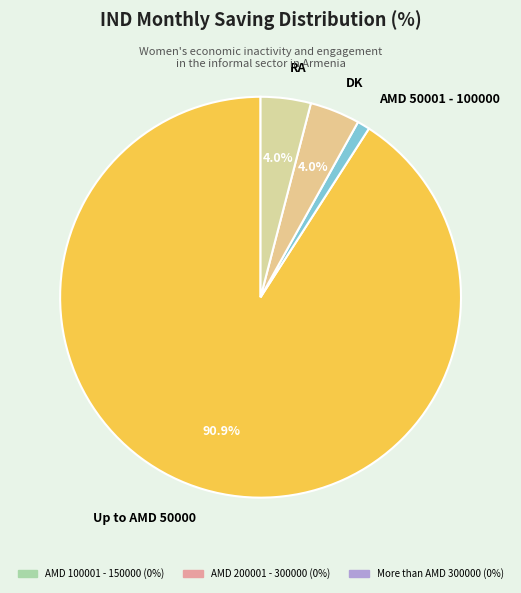

Which slice is the largest?

Up to AMD 50000